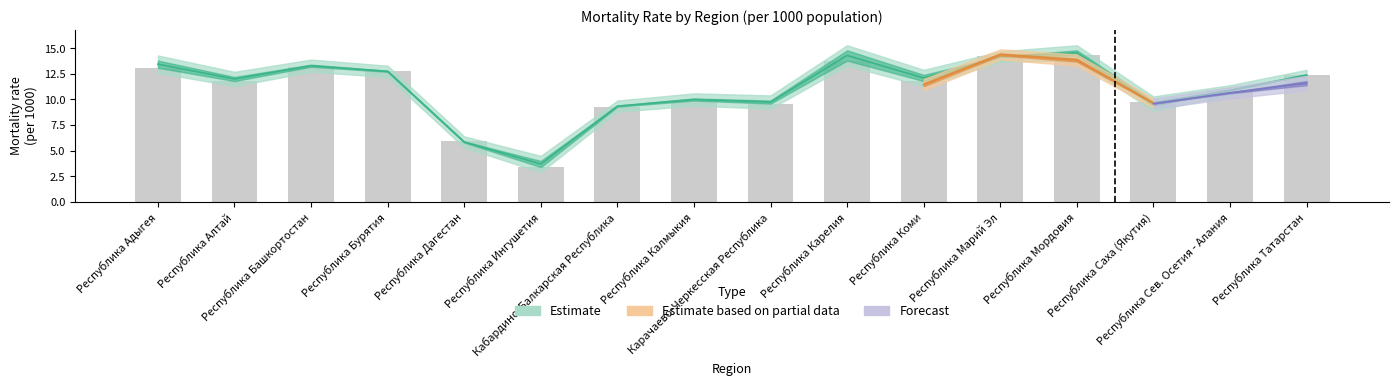

True or false: 2011 has a value of 8.4 at Республика Бурятия.

False